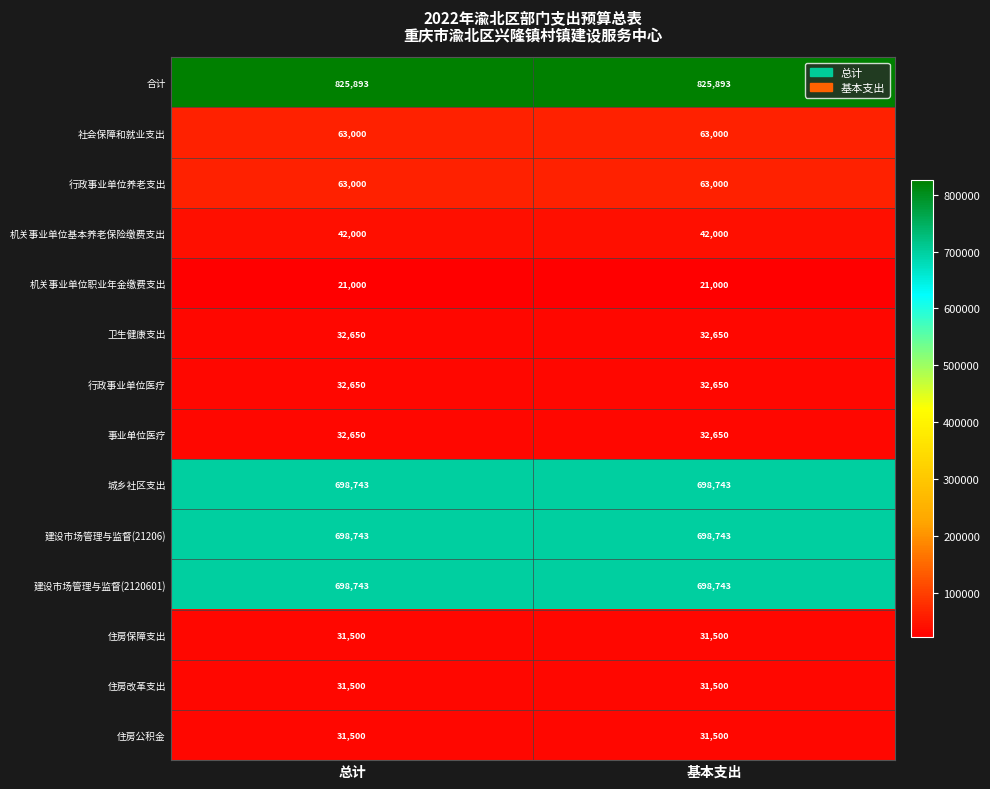

What is the greatest value displayed?

825893